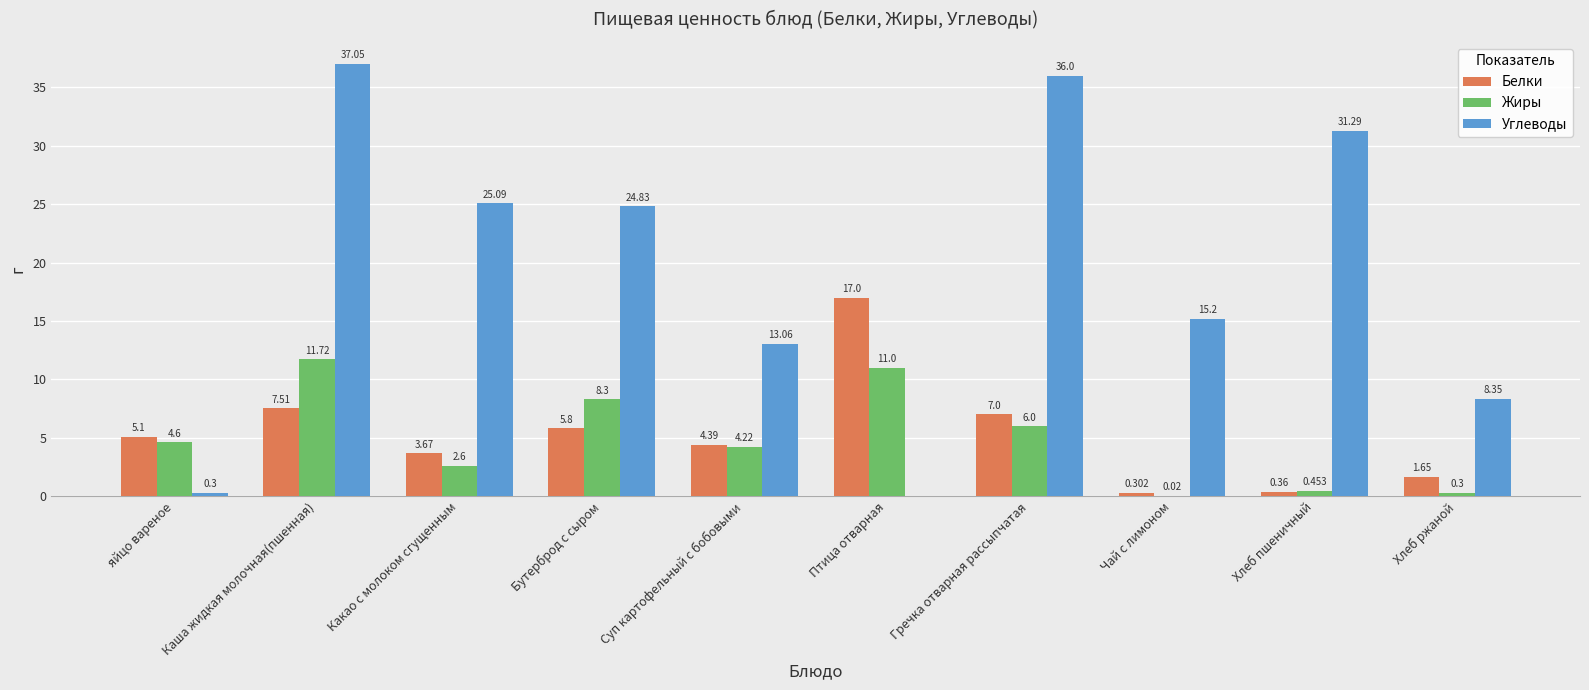

Which series changed the most between яйцо вареное and Чай с лимоном?

Углеводы